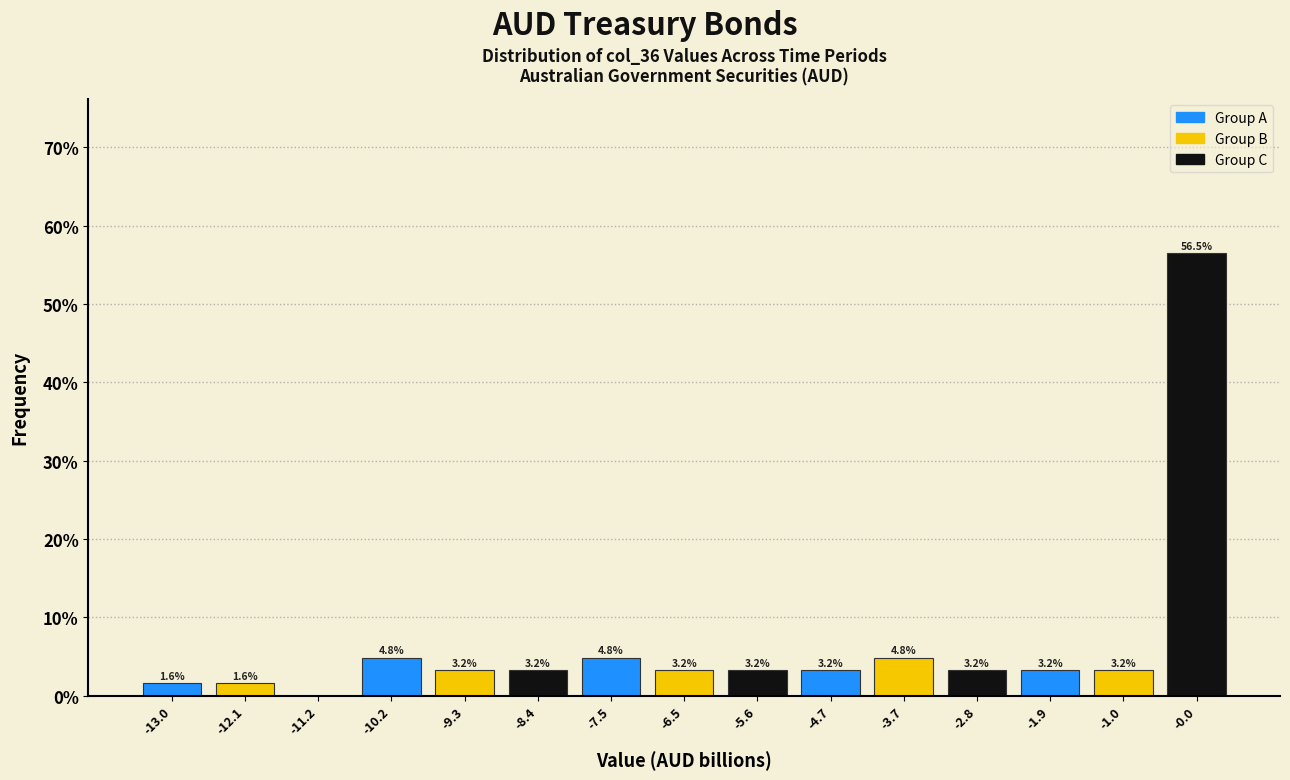

Over which range of the x-axis is the bar tallest?

-0.5 to 0.4